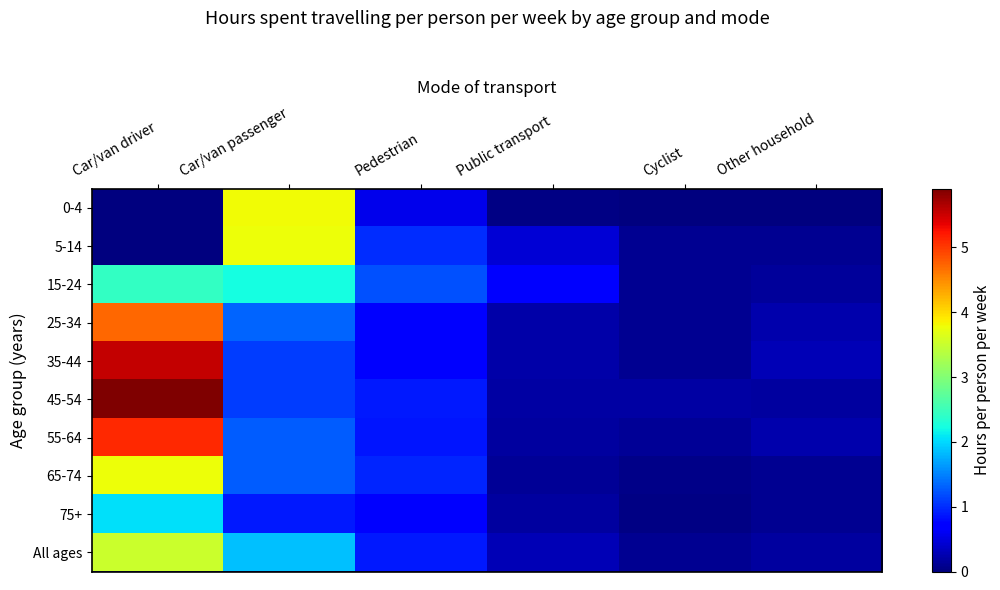

Which series changed the most between Car/van driver and Car/van passenger?

45-54